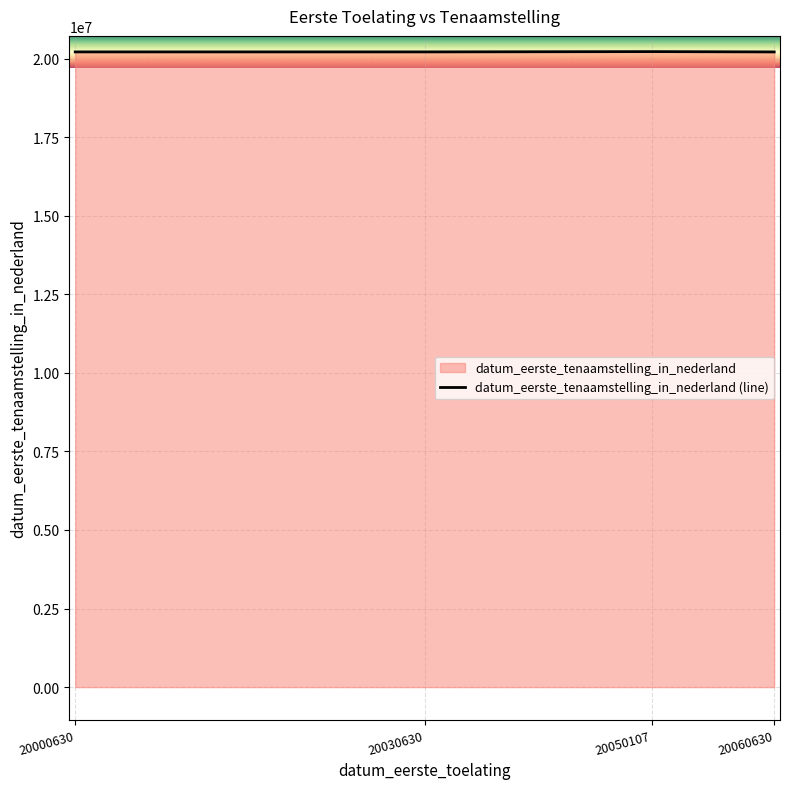

What is the difference between the values at 20030630 and 20000630?

201